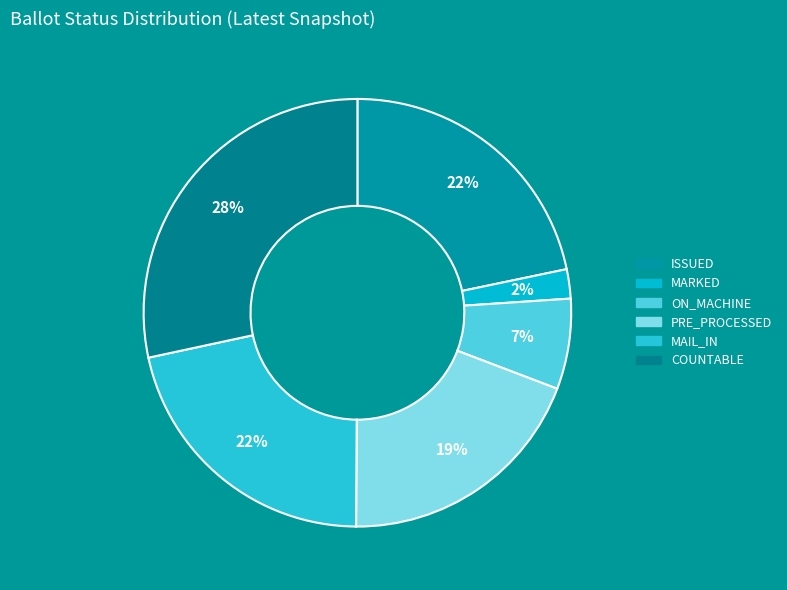

The ON_MACHINE slice represents 7% of the pie. True or false?

True